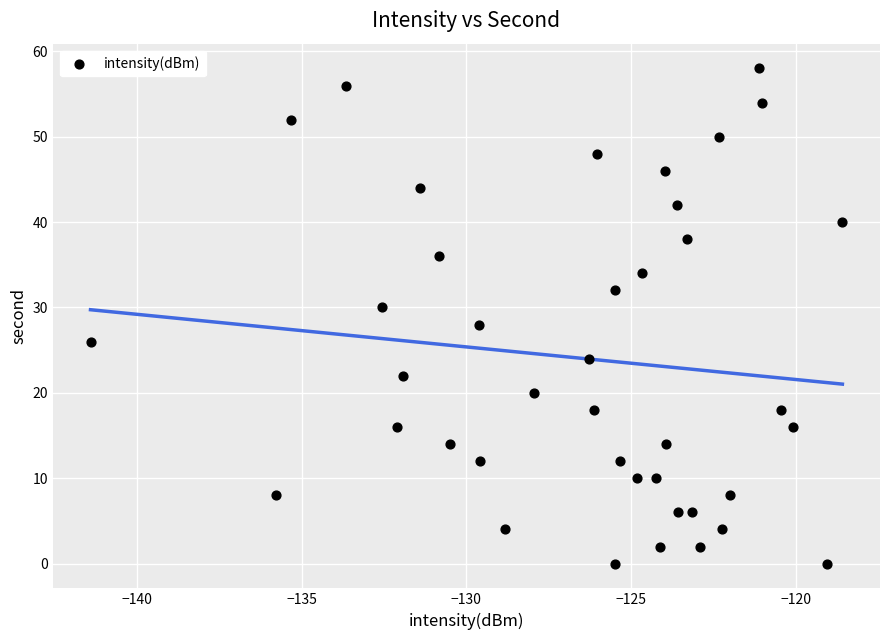

What is the range of Y values (max minus min)?

58